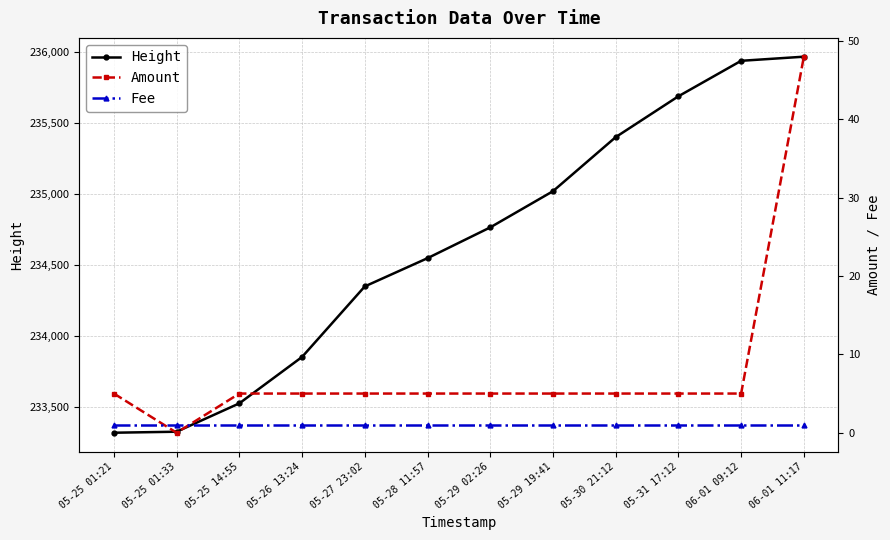

At how many categories does at least one series exceed 168655?

12